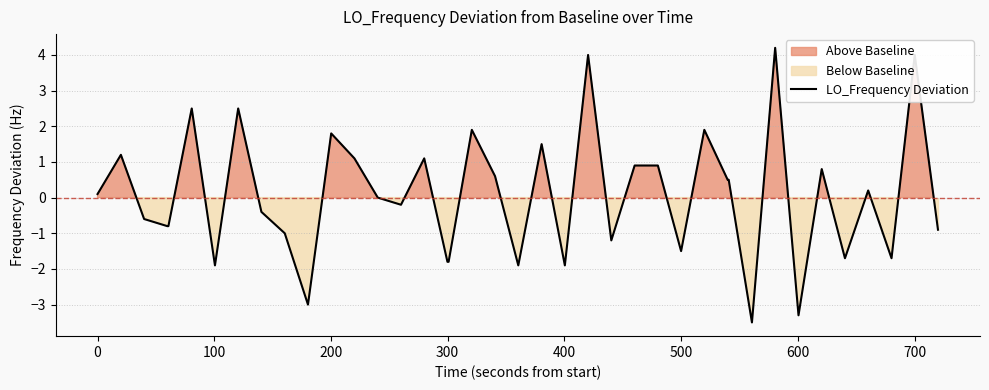

How many data points does each series have?

40